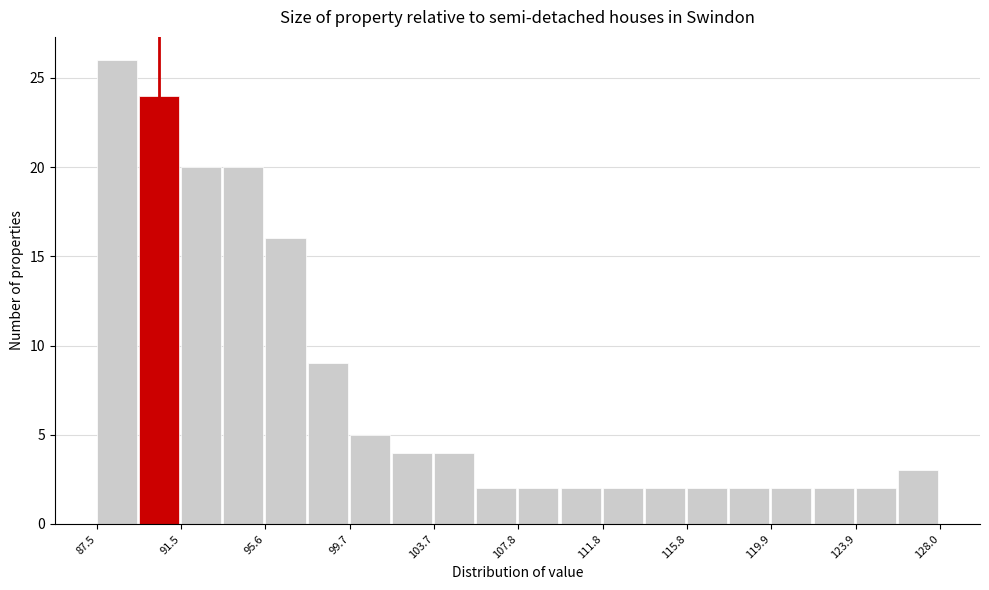

Reading left to right, list every bar in this chart as the range it spans on the x-axis followed by its height. Neither the bar edges nor the heights are printed on the chart, so give them approximately, as read against the axes.

87.5 to 89.5: 26
89.5 to 91.5: 24
91.5 to 93.5: 20
93.5 to 95.5: 20
95.5 to 97.5: 16
97.5 to 99.5: 9
99.5 to 101.5: 5
101.5 to 103.5: 4
103.5 to 105.5: 4
105.5 to 108.0: 2
108.0 to 110.0: 2
110.0 to 112.0: 2
112.0 to 114.0: 2
114.0 to 116.0: 2
116.0 to 118.0: 2
118.0 to 120.0: 2
120.0 to 122.0: 2
122.0 to 124.0: 2
124.0 to 126.0: 2
126.0 to 128.0: 3